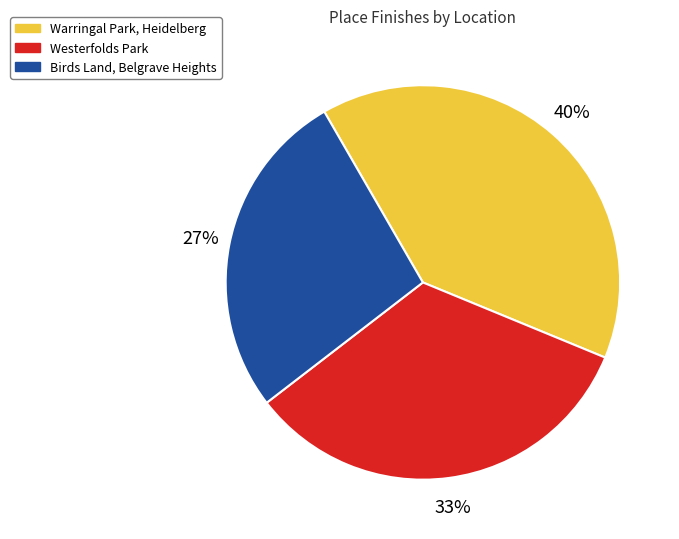

To the nearest percent, what is the average slice percentage?

33%